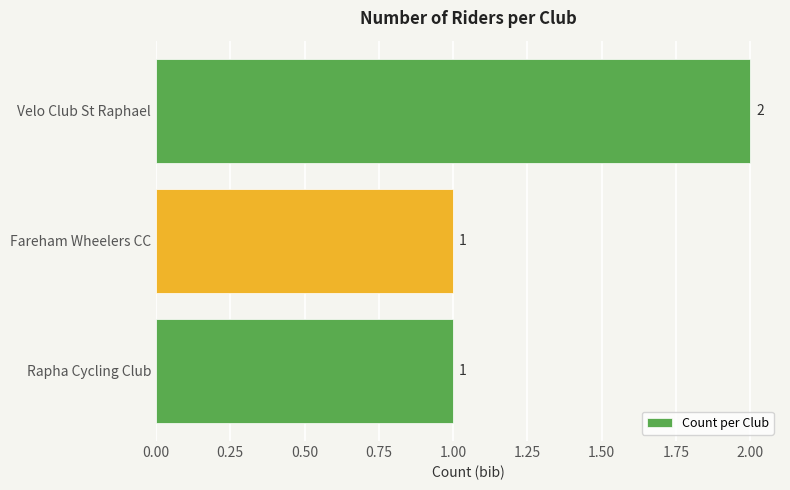

How many data points does each series have?

3